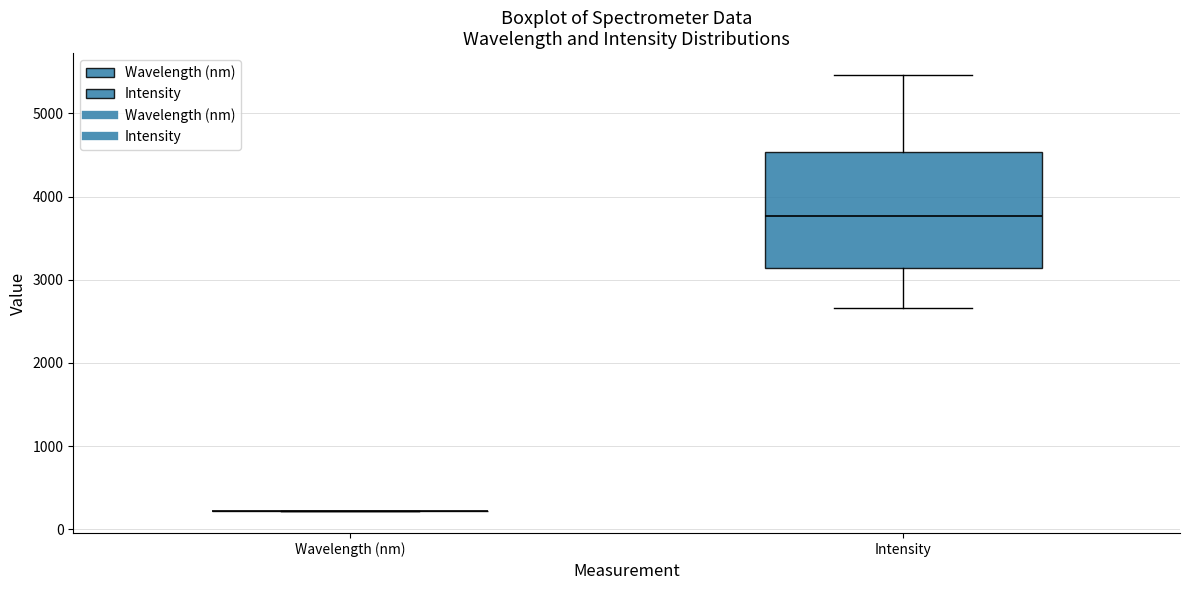

Reading left to right, read every box against the y-axis: the position of its median line, the range the box covers, and the ends of its whiskers. The values are not printed on the chart, so give them approximately, as read against the axis.

Wavelength (nm): box collapsed to a line at 200, whiskers 200 to 200
Intensity: median 3800, box 3100 to 4500, whiskers 2700 to 5500